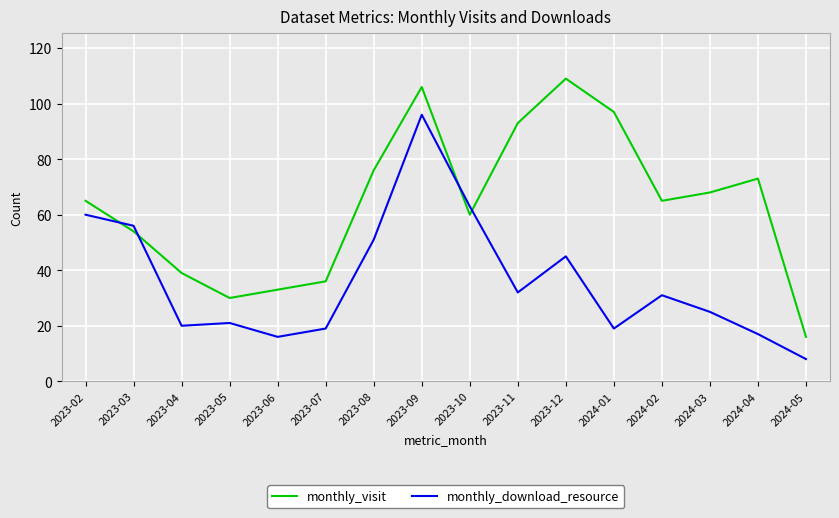

At which category is the sum across all series the highest?

2023-09